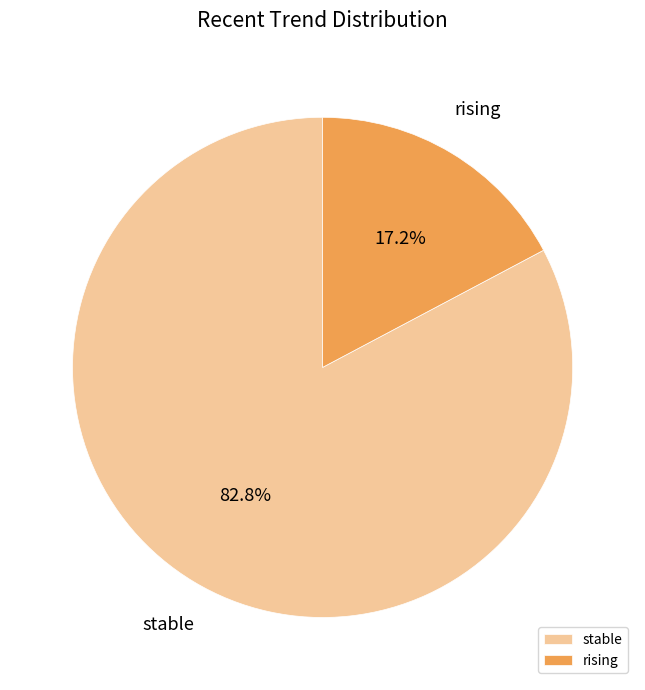

What percentage do rising and stable together represent?

100.0%